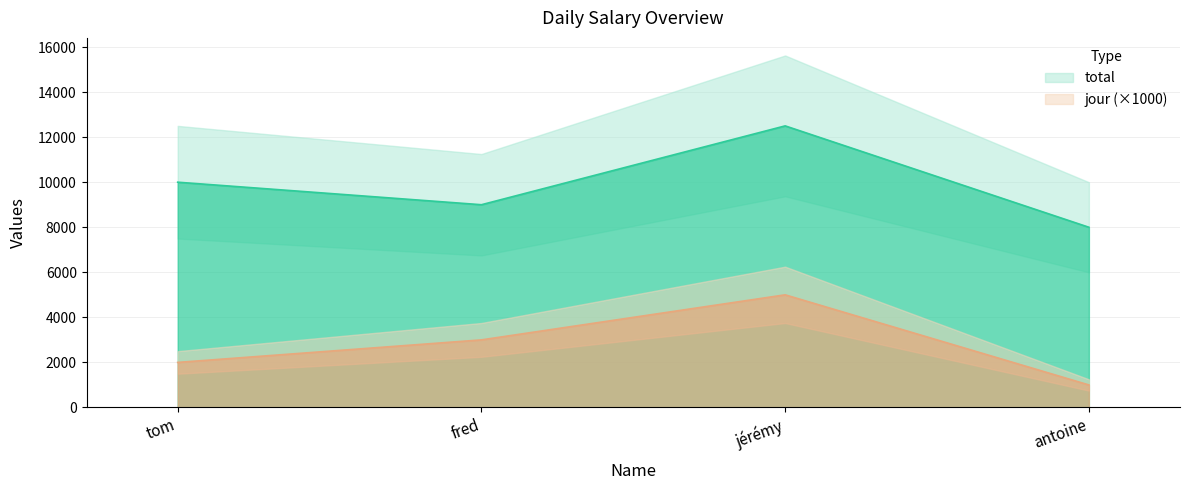

Reading left to right, transcribe all the data shown in this chart.

total: 10000	9000	12500	8000
jour: 2000	3000	5000	1000